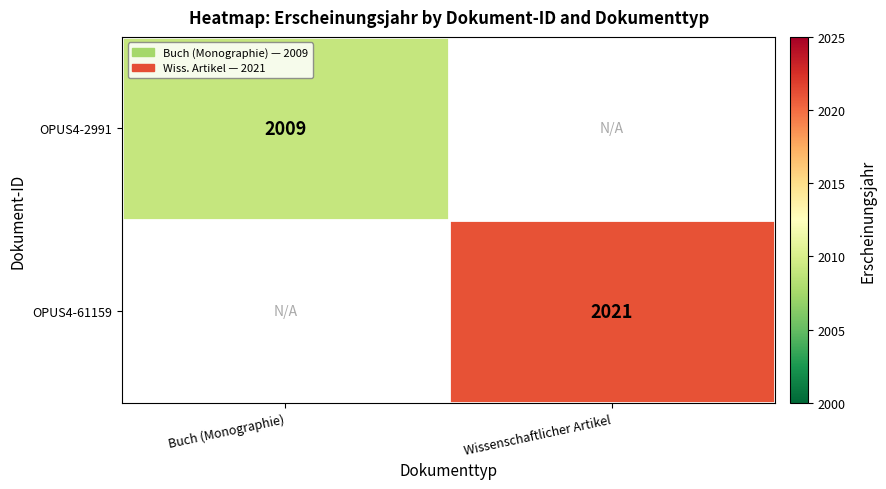

The OPUS4-61159 series shows 2021 at Wissenschaftlicher Artikel. True or false?

True